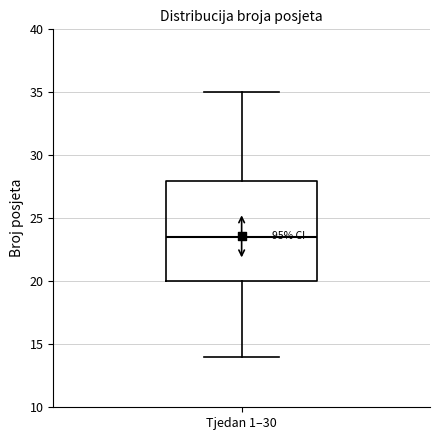

Read this box plot against the y-axis: the position of the median line, the range covered by the box, and the ends of both whiskers. The values are not printed on the chart, so give them approximately, as read against the axis.

median 23.5, box 20.0 to 28.0, whiskers 14.0 to 35.0